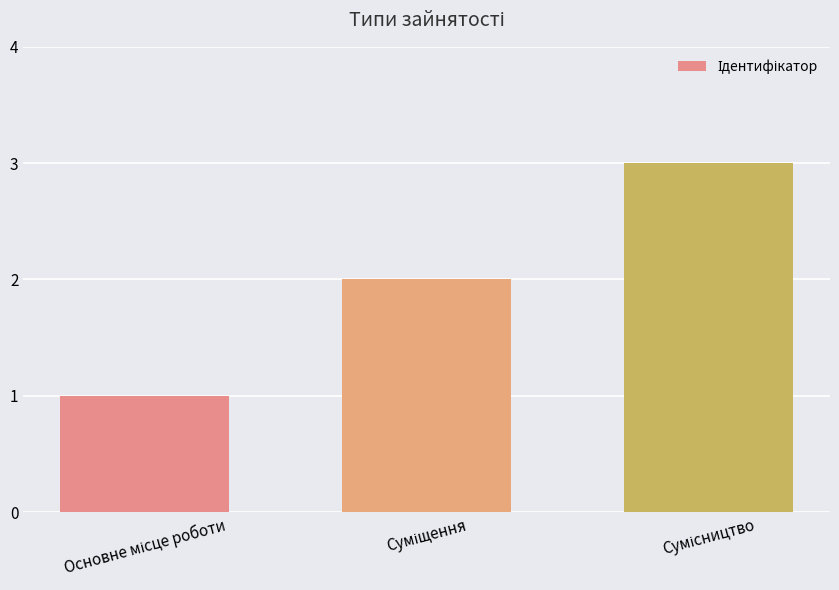

What is the sum of all values?

6